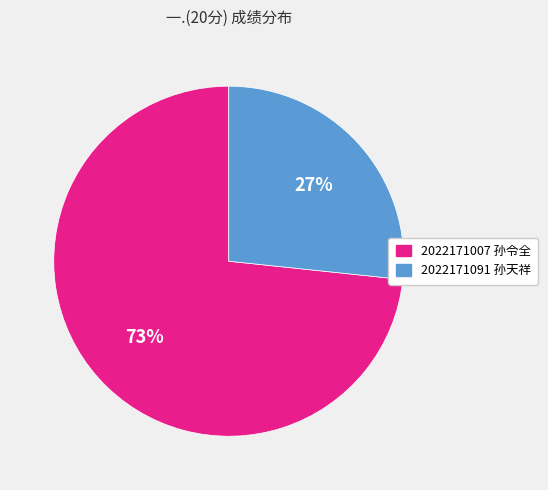

Combined, do 2022171091 and 2022171007 account for over 50%?

Yes